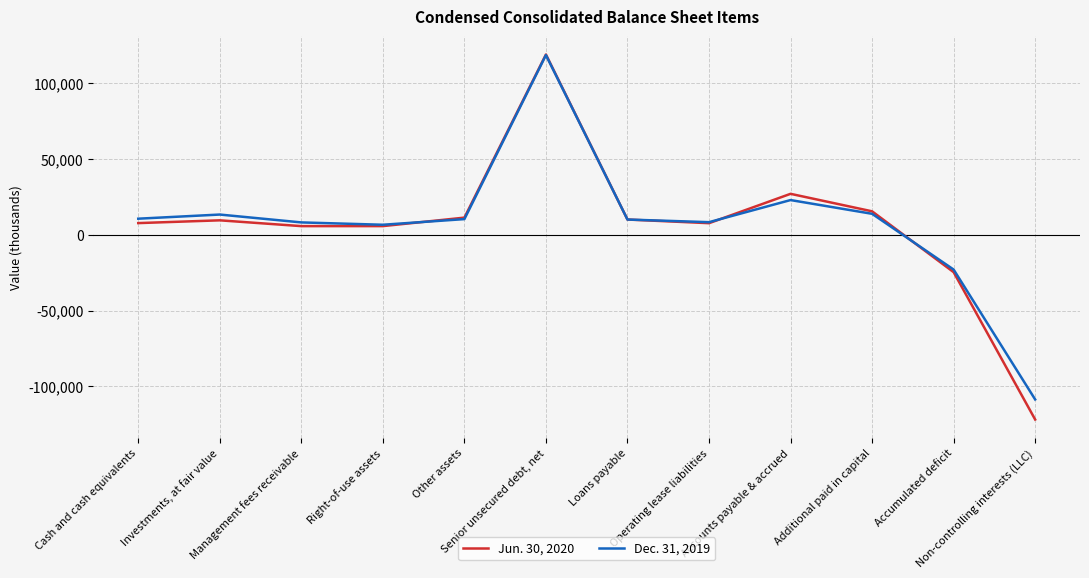

Which series has the widest spread of values?

Jun. 30, 2020